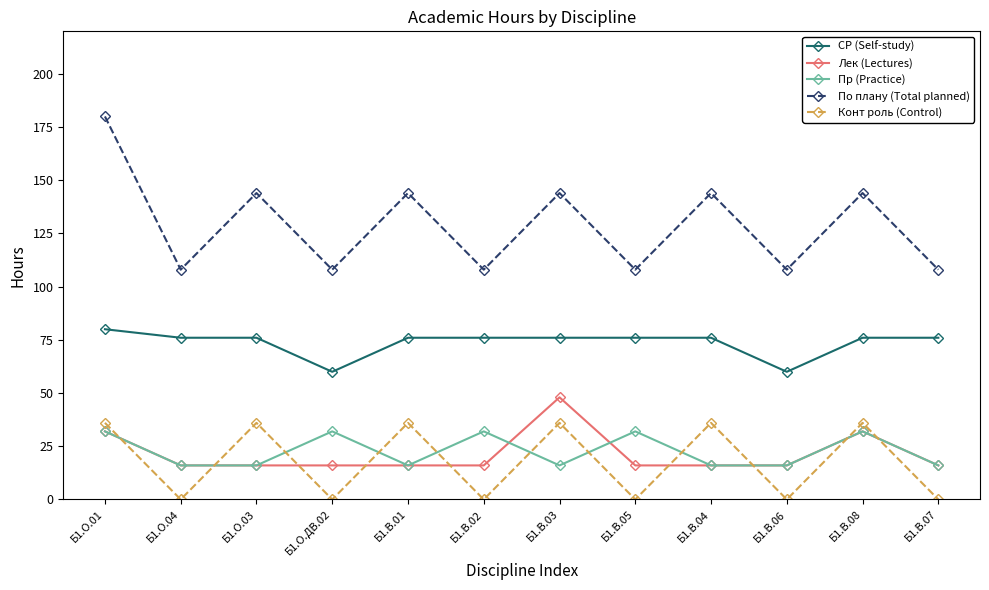

Reading left to right, transcribe all the data shown in this chart.

СР (Self-study): 80	76	76	60	76	76	76	76	76	60	76	76
Лек (Lectures): 32	16	16	16	16	16	48	16	16	16	32	16
Пр (Practice): 32	16	16	32	16	32	16	32	16	16	32	16
По плану (Total planned): 180	108	144	108	144	108	144	108	144	108	144	108
Конт роль (Control): 36	0	36	0	36	0	36	0	36	0	36	0